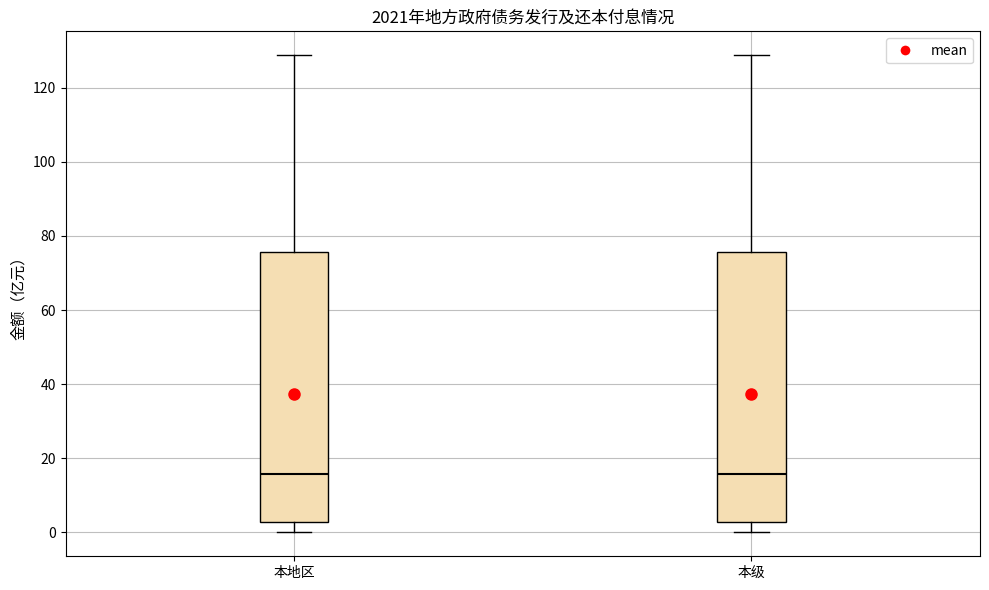

Where does the lower whisker of the box for 本地区 end on the y-axis? The values are not printed on the chart, so give them approximately, as read against the axis.

0